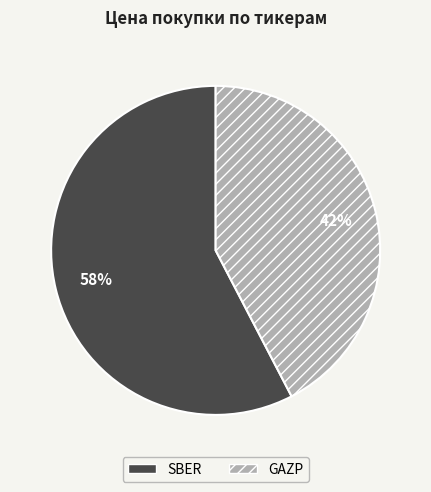

Combined, do SBER and GAZP account for over 50%?

Yes